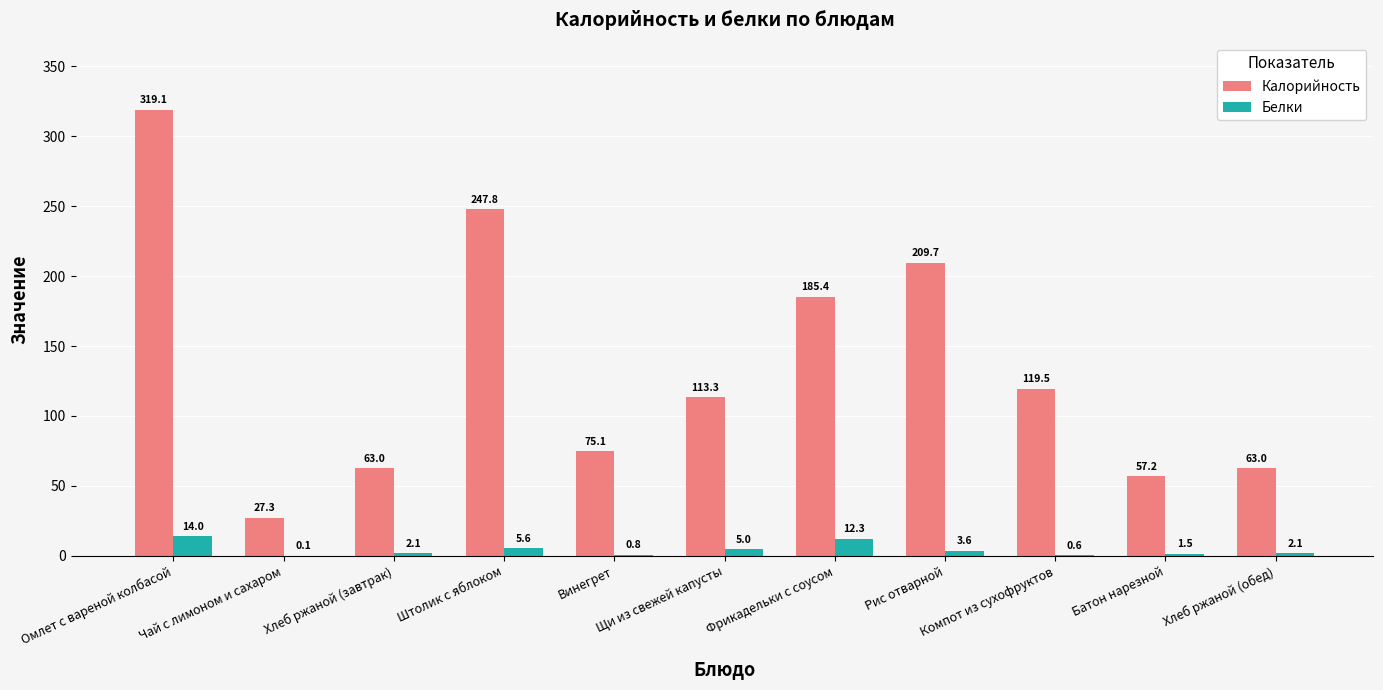

What is the maximum value for Калорийность?

319.1